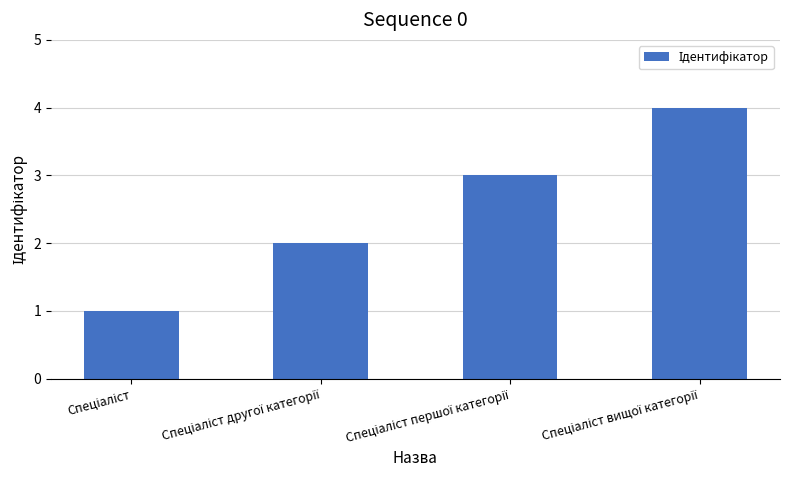

How many data points does each series have?

4